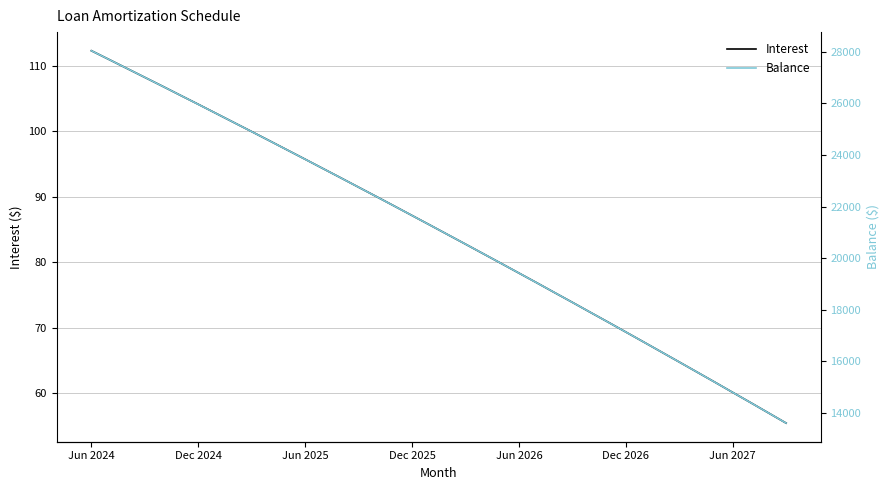

Reading left to right, extract all data points from this chart.

Interest: 112.3	111.0	109.6	108.2	106.9	105.5	104.1	102.8	101.4	100.0	98.6	97.2	95.8	94.3	92.9	91.5	90.0	88.6	87.2	85.7	84.2	82.8	81.3	79.8	78.4	76.9	75.4	73.9	72.4	70.9	69.4	67.8	66.3	64.8	63.2	61.7	60.1	58.6	57.0	55.5
Balance: 28035.0	27692.0	27348.0	27003.0	26656.0	26308.0	25958.0	25607.0	25255.0	24901.0	24546.0	24189.0	23831.0	23472.0	23111.0	22749.0	22385.0	22020.0	21653.0	21285.0	20916.0	20545.0	20173.0	19799.0	19424.0	19047.0	18669.0	18289.0	17908.0	17525.0	17141.0	16755.0	16368.0	15979.0	15589.0	15197.0	14803.0	14408.0	14011.0	13613.0